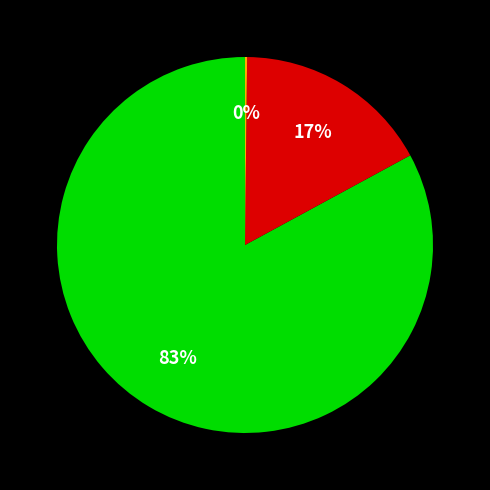

To the nearest percent, what is the difference between the largest and smallest slice percentages?

83%